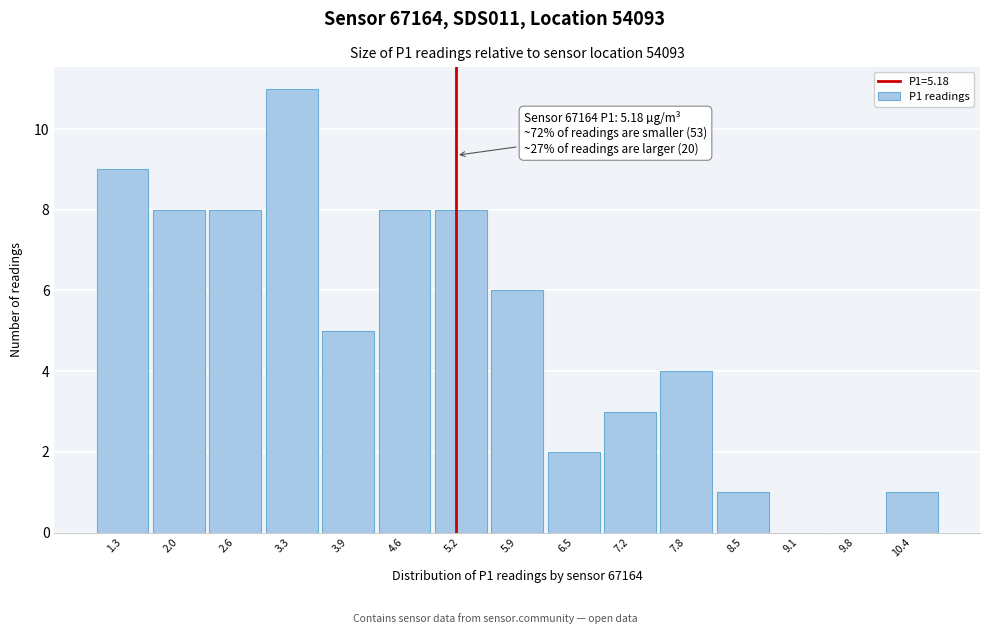

Which range on the x-axis has the tallest bar?

3.0 to 3.6